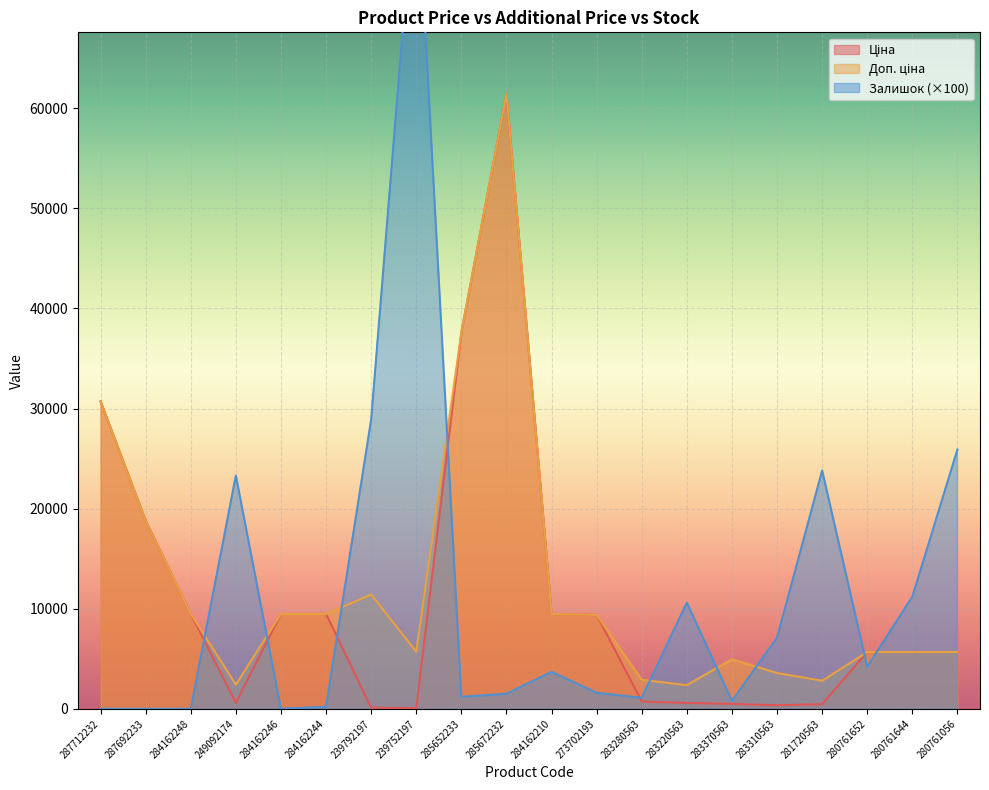

Read the Залишок value at 284162244.

200.0